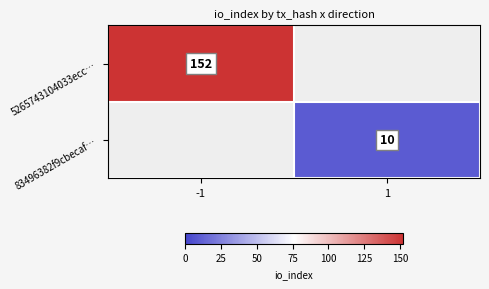

How many series are shown in this chart?

2